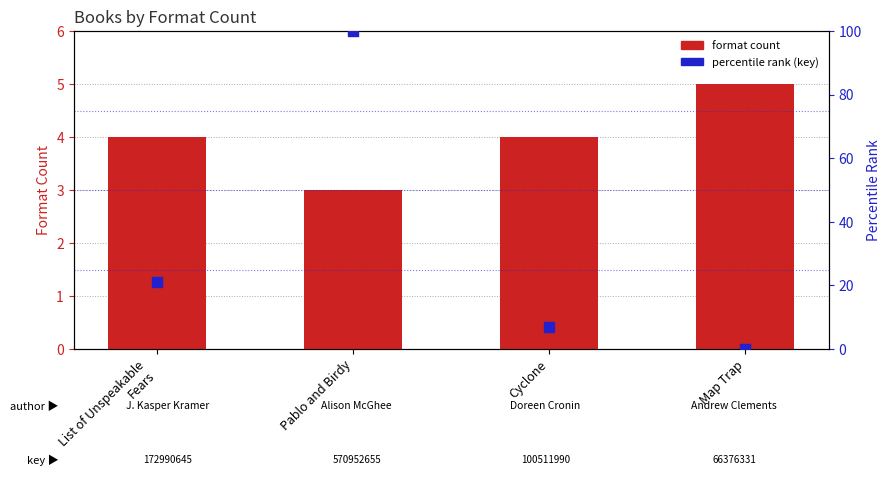

At how many categories does at least one series exceed 94?

1